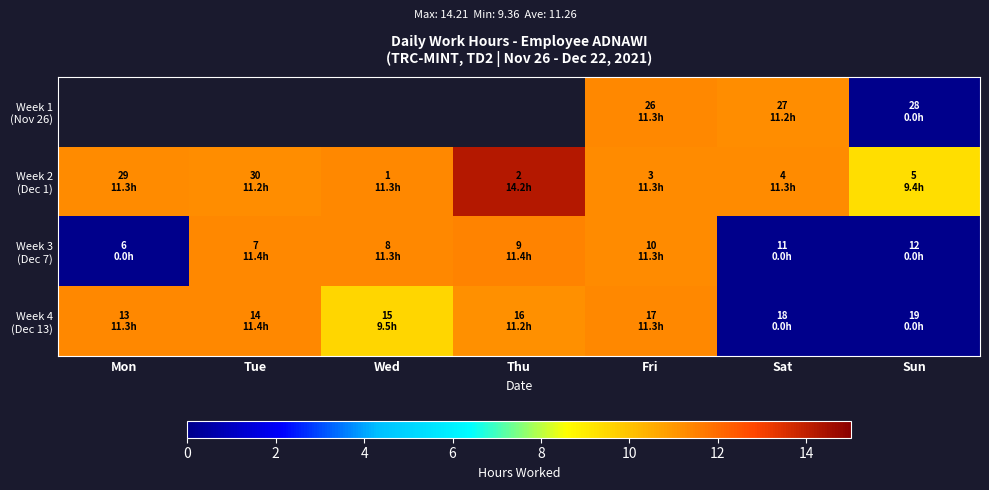

Is it true that row_0 equals nan at Sun?

False